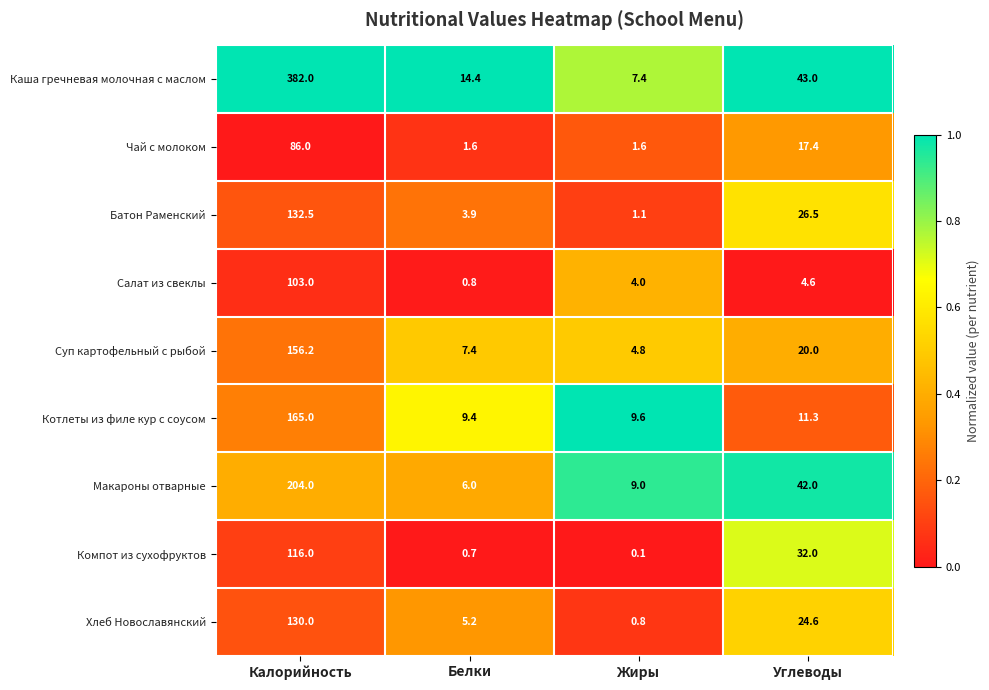

At Калорийность, list the series in order from largest to smallest.

Каша гречневая молочная с маслом, Макароны отварные, Котлеты из филе кур с соусом, Суп картофельный с рыбой, Батон Раменский, Хлеб Новославянский, Компот из сухофруктов, Салат из свеклы, Чай с молоком